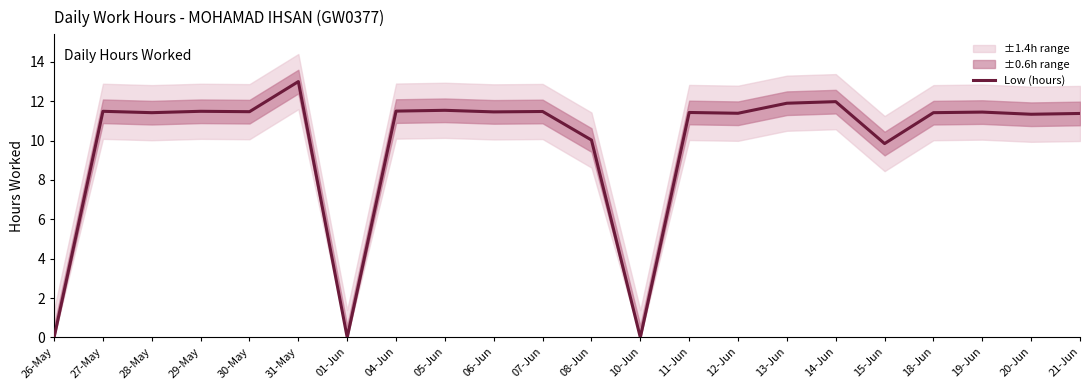

What position from the right is 05-Jun?

14